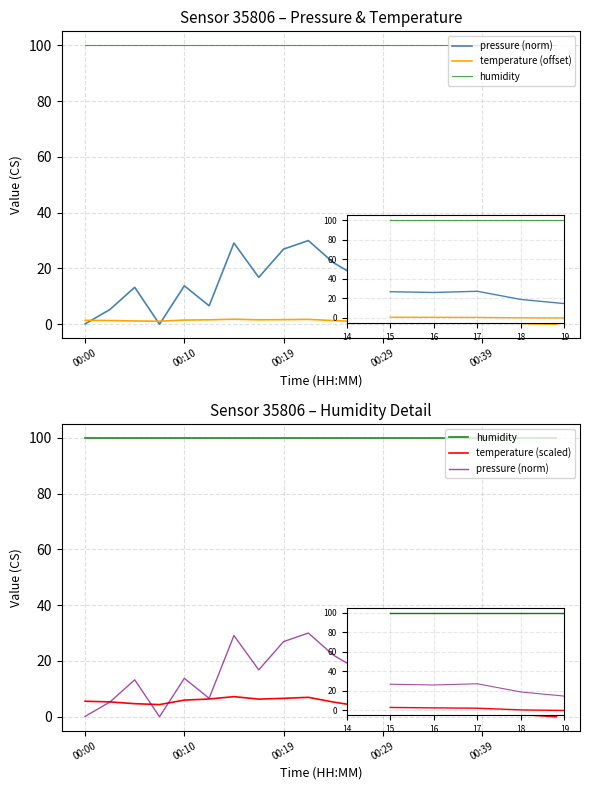

True or false: temperature (scaled) and humidity intersect in this chart.

False